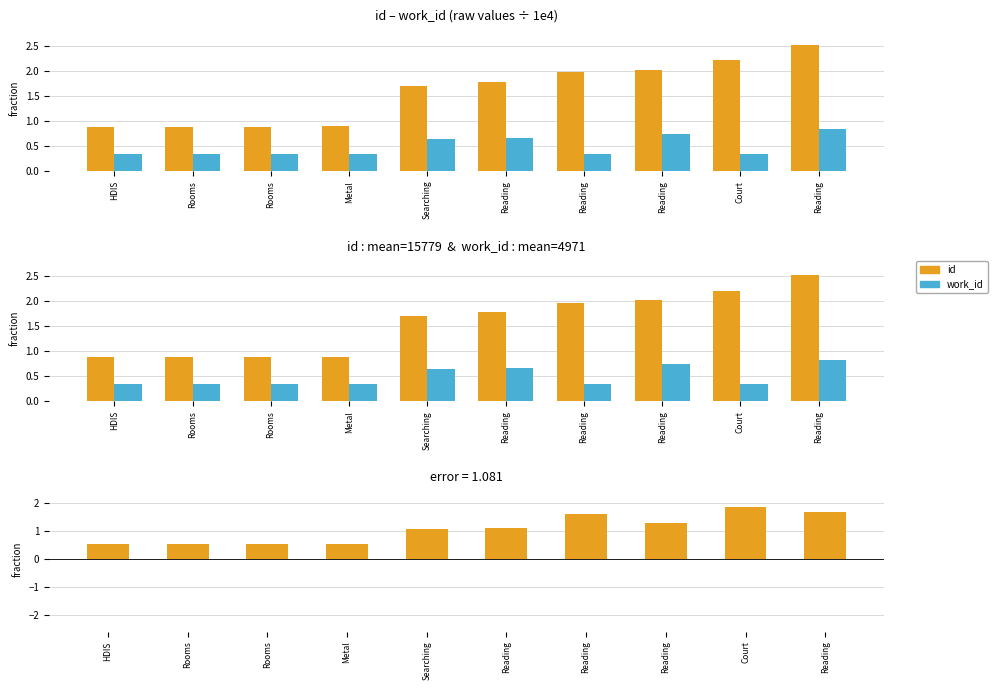

Which series has the largest total across all categories?

id